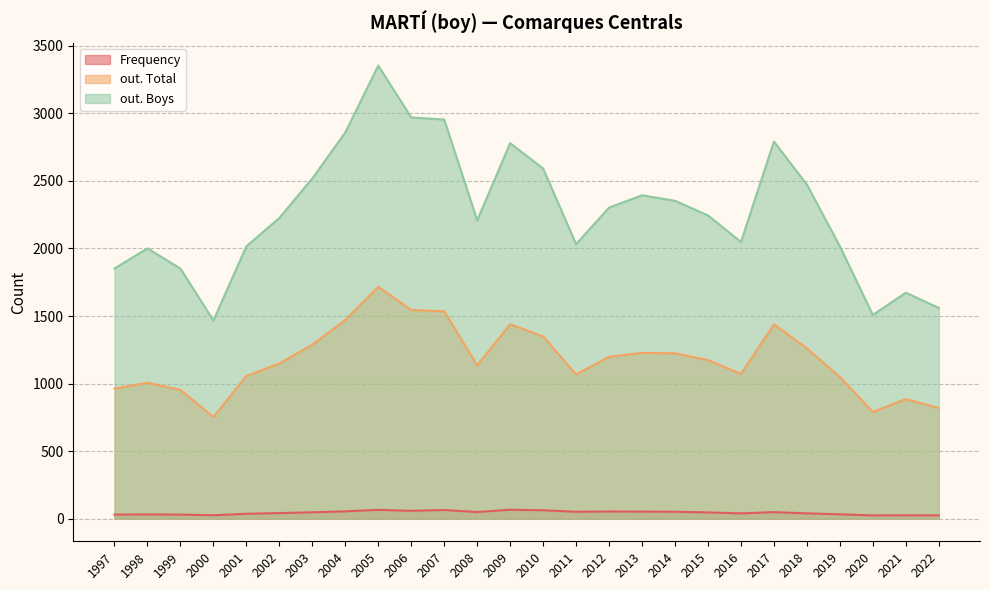

At 2010, list the series in order from largest to smallest.

out. Boys, out. Total, Frequency